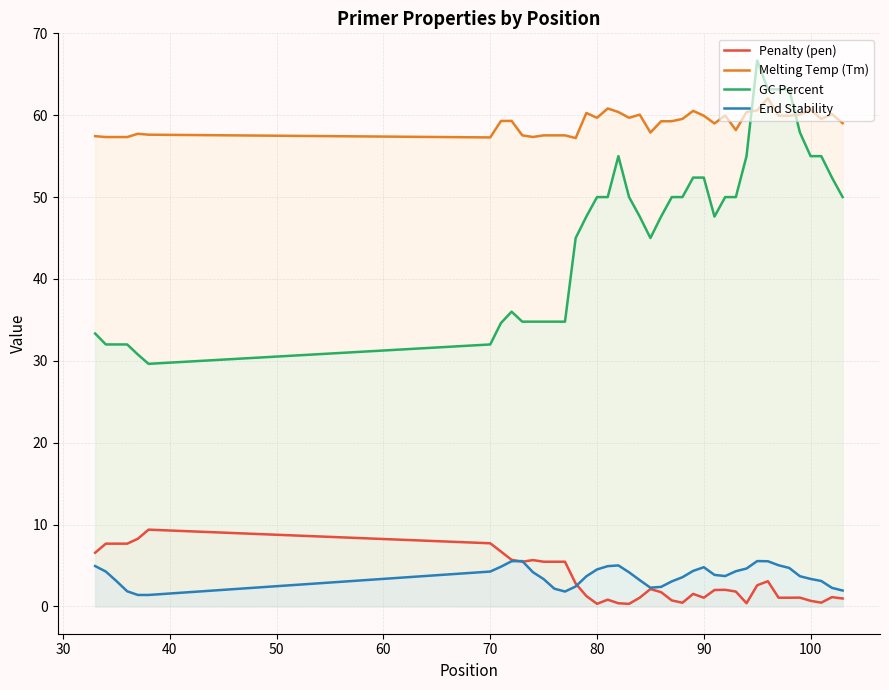

Which series has the largest total across all categories?

Melting Temp (Tm)